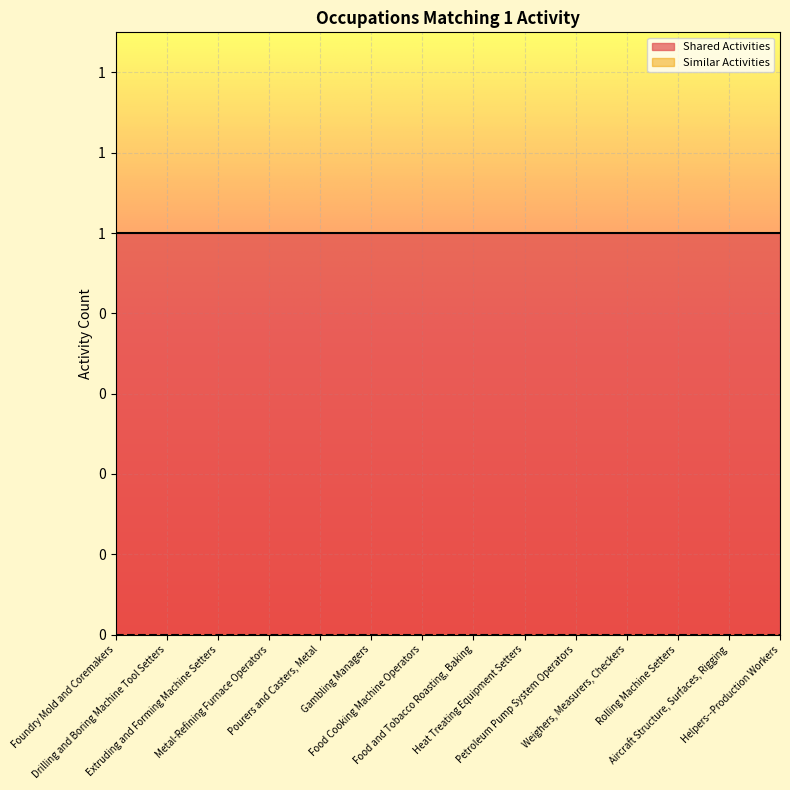

What is the label of the 11th point from the right?

Metal-Refining Furnace Operators